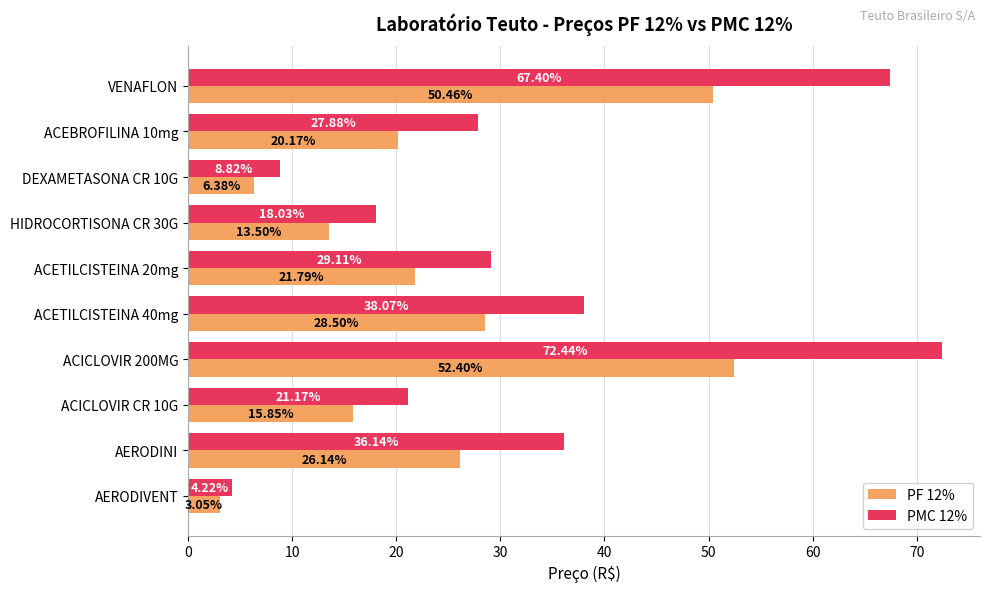

At how many categories does at least one series exceed 9?

8